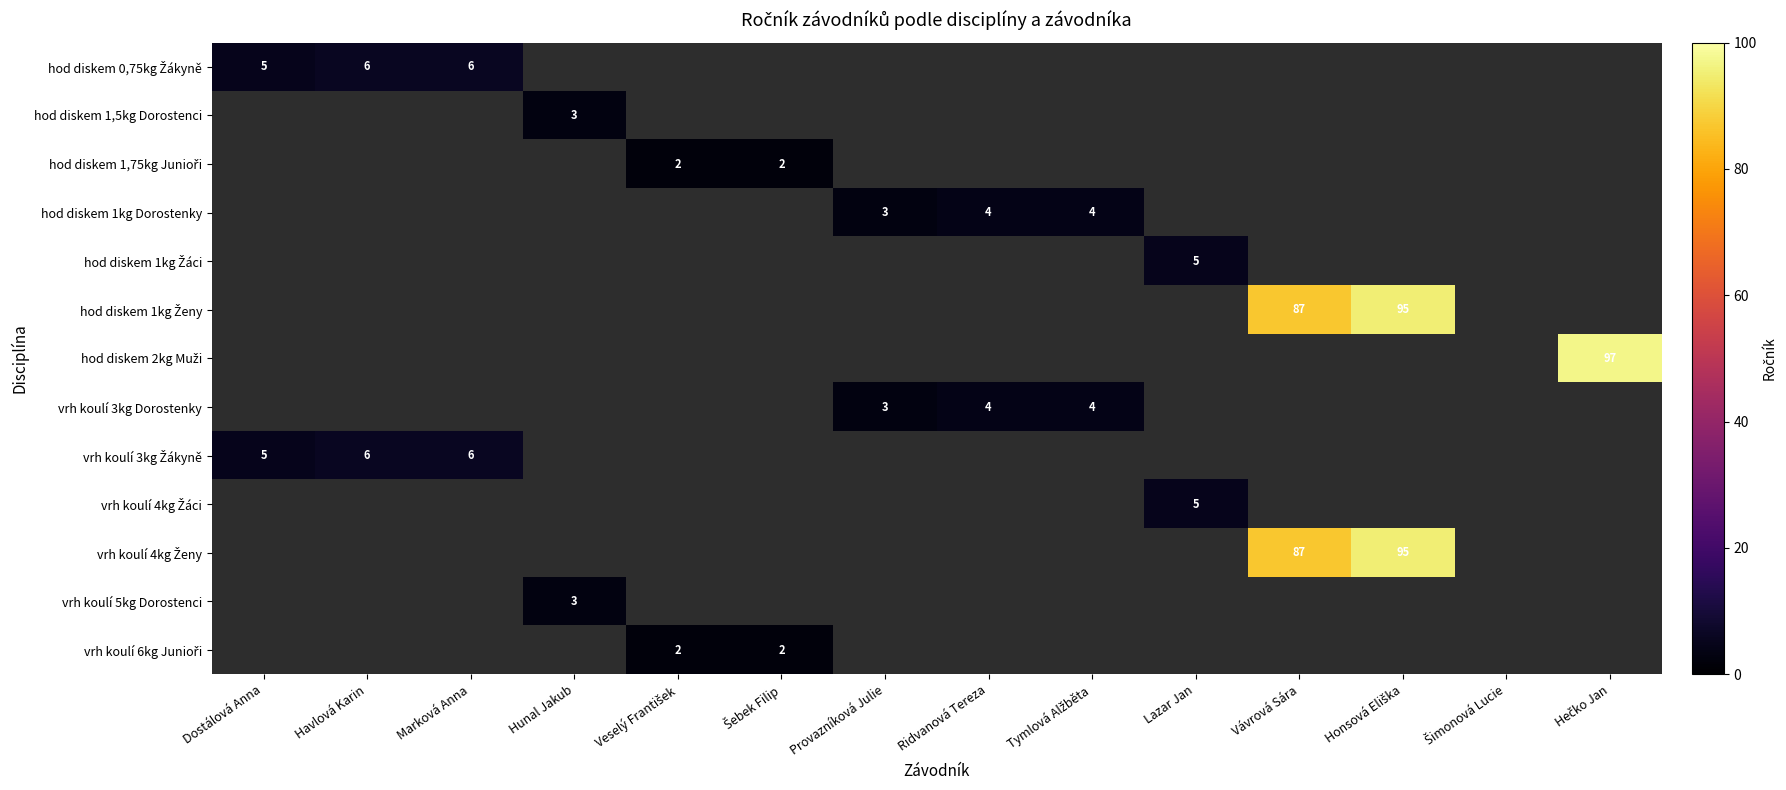

True or false: hod diskem 2kg Muži has a value of 0 at Provazníková Julie.

True